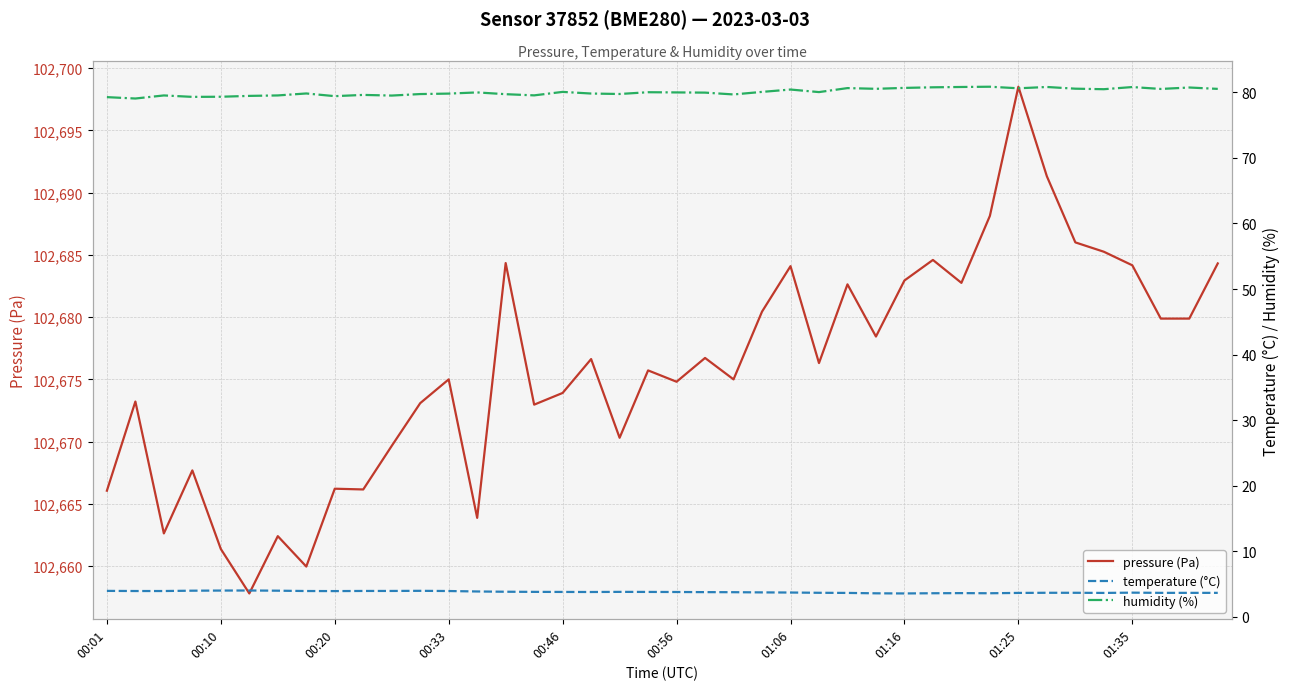

Reading left to right, extract all data points from this chart.

pressure (Pa): 102666.1	102673.2	102662.6	102667.7	102661.4	102657.8	102662.4	102660.0	102666.2	102666.2	102669.7	102673.1	102675.0	102663.9	102684.3	102673.0	102673.9	102676.6	102670.3	102675.7	102674.8	102676.7	102675.0	102680.4	102684.1	102676.3	102682.6	102678.4	102682.9	102684.6	102682.8	102688.1	102698.5	102691.3	102686.0	102685.2	102684.2	102679.9	102679.9	102684.3
temperature (°C): 3.9	3.9	3.9	4.0	4.0	4.0	4.0	3.9	3.9	3.9	3.9	3.9	3.9	3.8	3.8	3.8	3.8	3.8	3.8	3.8	3.8	3.7	3.7	3.7	3.7	3.6	3.6	3.6	3.5	3.6	3.6	3.6	3.6	3.6	3.6	3.6	3.7	3.6	3.6	3.6
humidity (%): 79.3	79.1	79.5	79.3	79.3	79.5	79.5	79.8	79.4	79.6	79.5	79.8	79.8	80.0	79.7	79.5	80.1	79.8	79.8	80.0	80.0	80.0	79.7	80.1	80.4	80.0	80.7	80.5	80.7	80.8	80.8	80.9	80.6	80.8	80.6	80.5	80.8	80.5	80.8	80.5